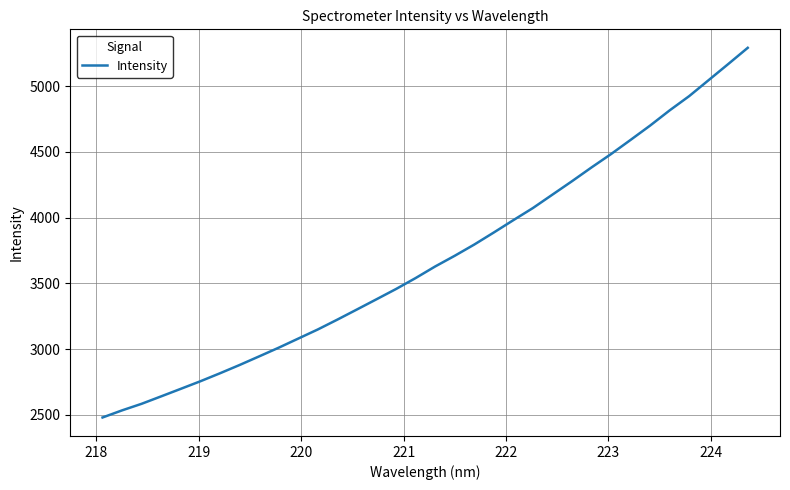

Count the number of categories in the chart.

34